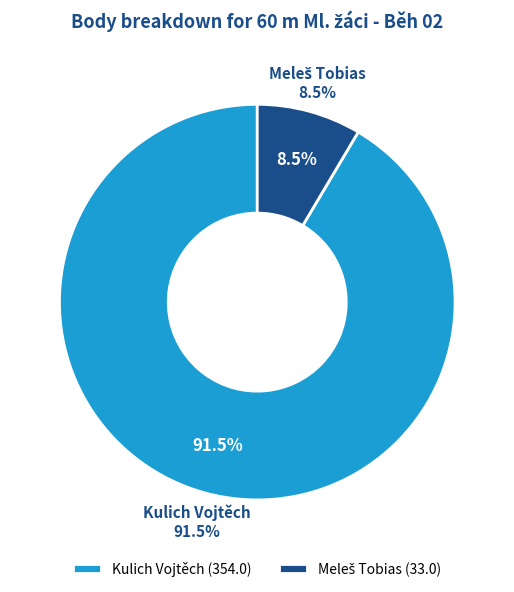

Which category has the smallest portion of the pie?

Meleš Tobias